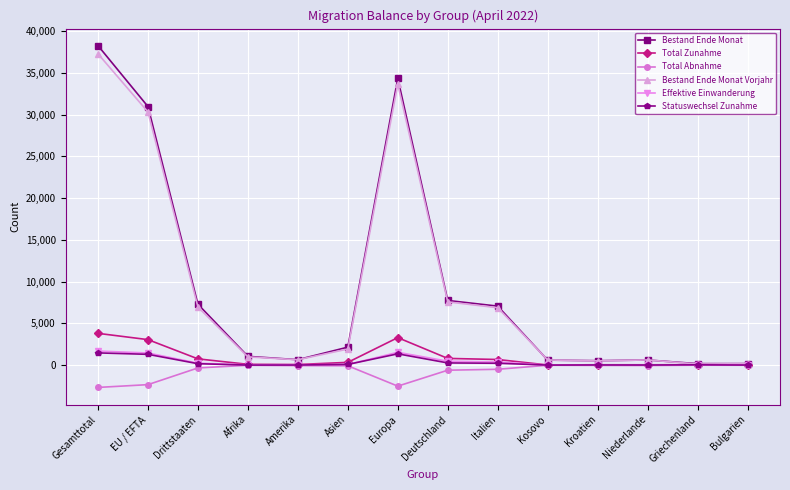

What is the difference between the highest and lowest values at Niederlande?

666